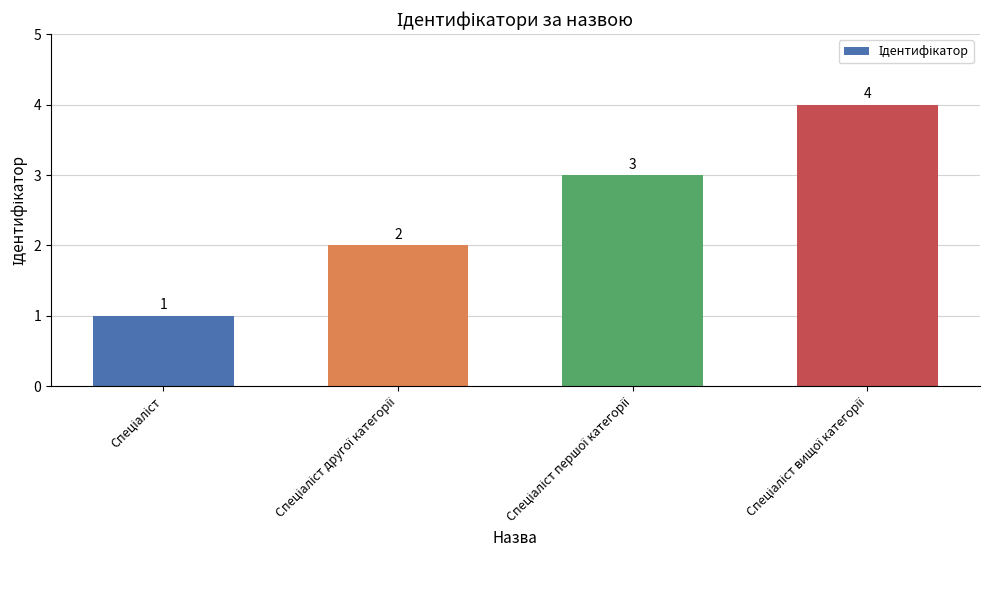

What is the maximum value shown in the chart?

4